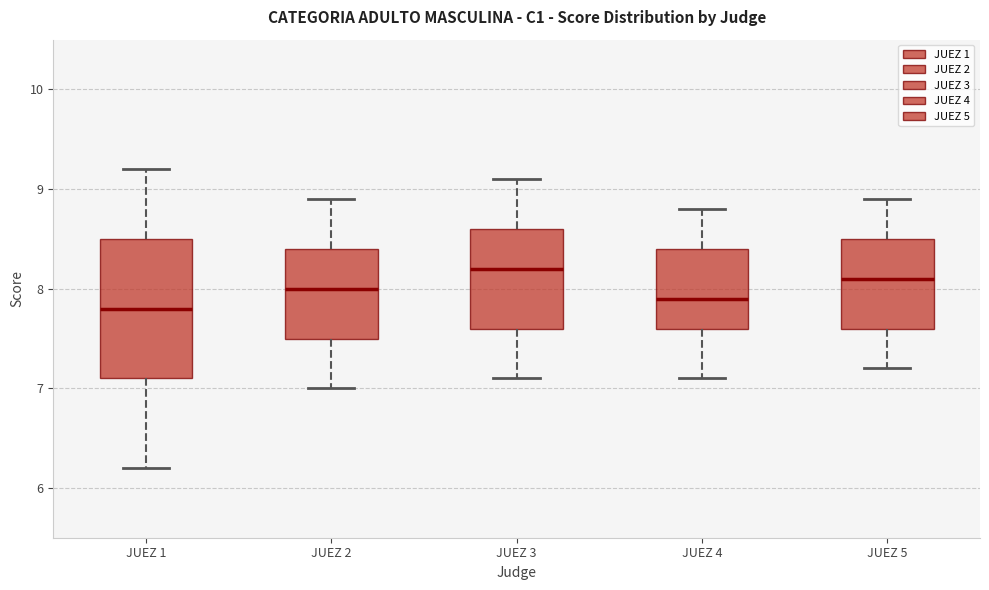

Where does the lower whisker of the box for JUEZ 1 end on the y-axis? The values are not printed on the chart, so give them approximately, as read against the axis.

6.2